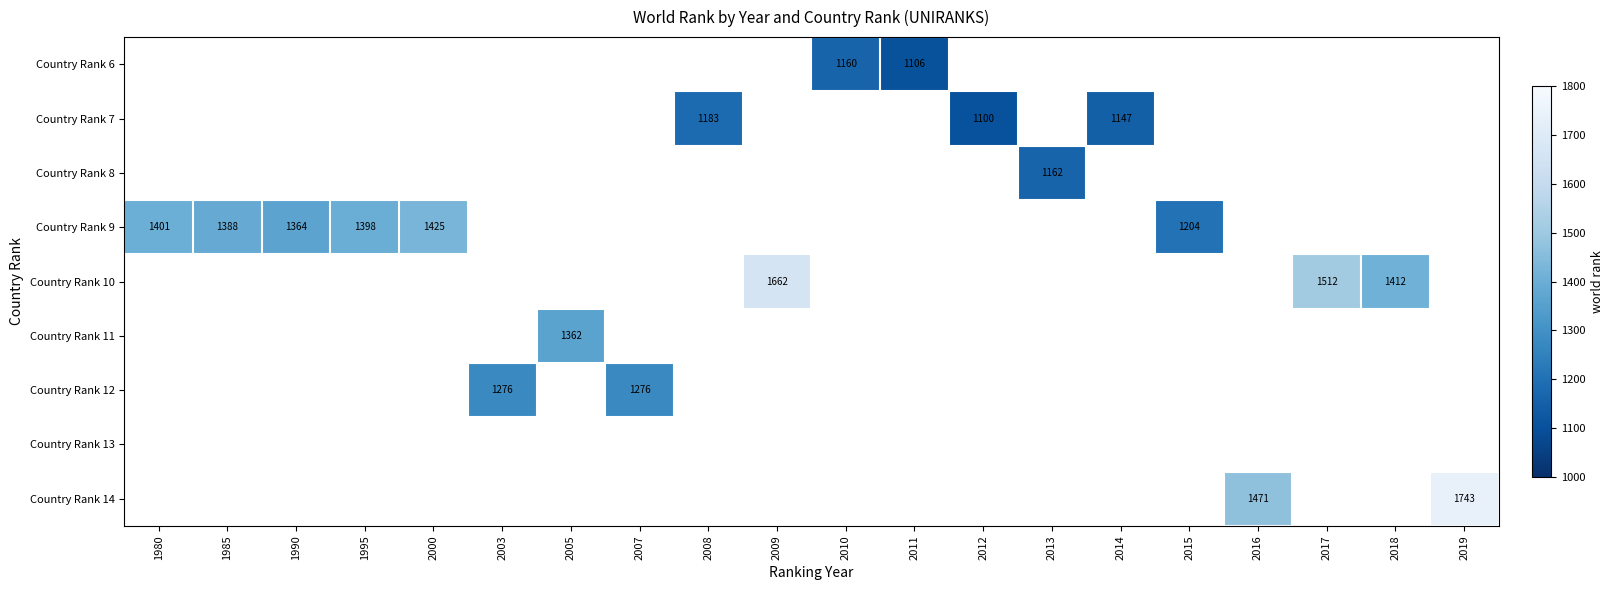

Which has a higher value, 2008 or 2005?

2005